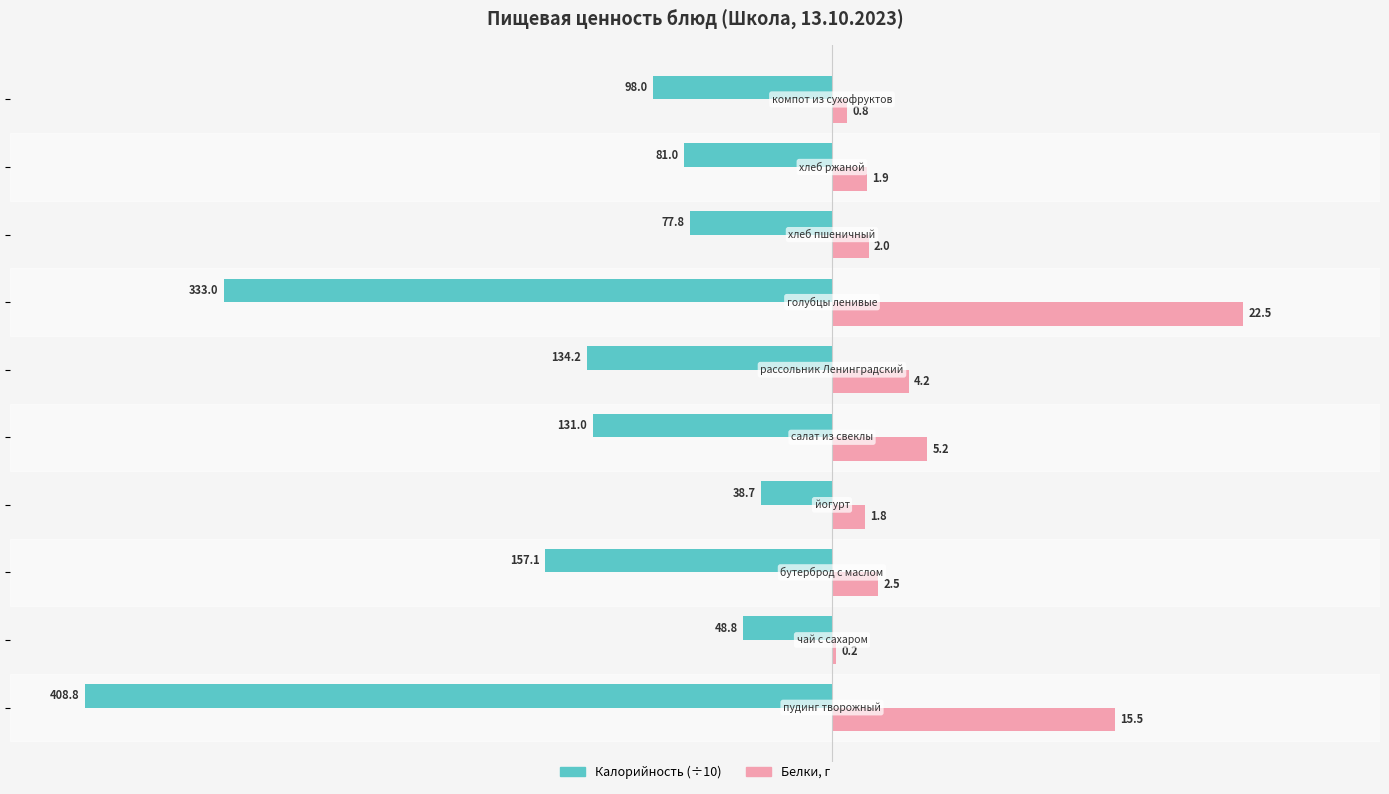

Which series has the largest total across all categories?

Белки, г